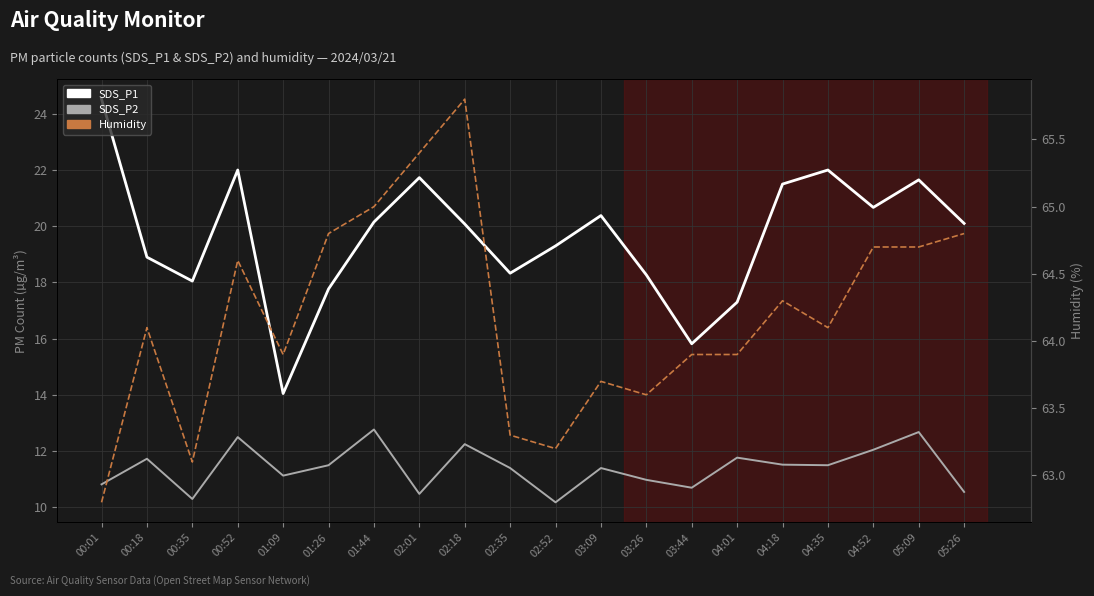

True or false: Humidity and SDS_P2 cross at least once.

False